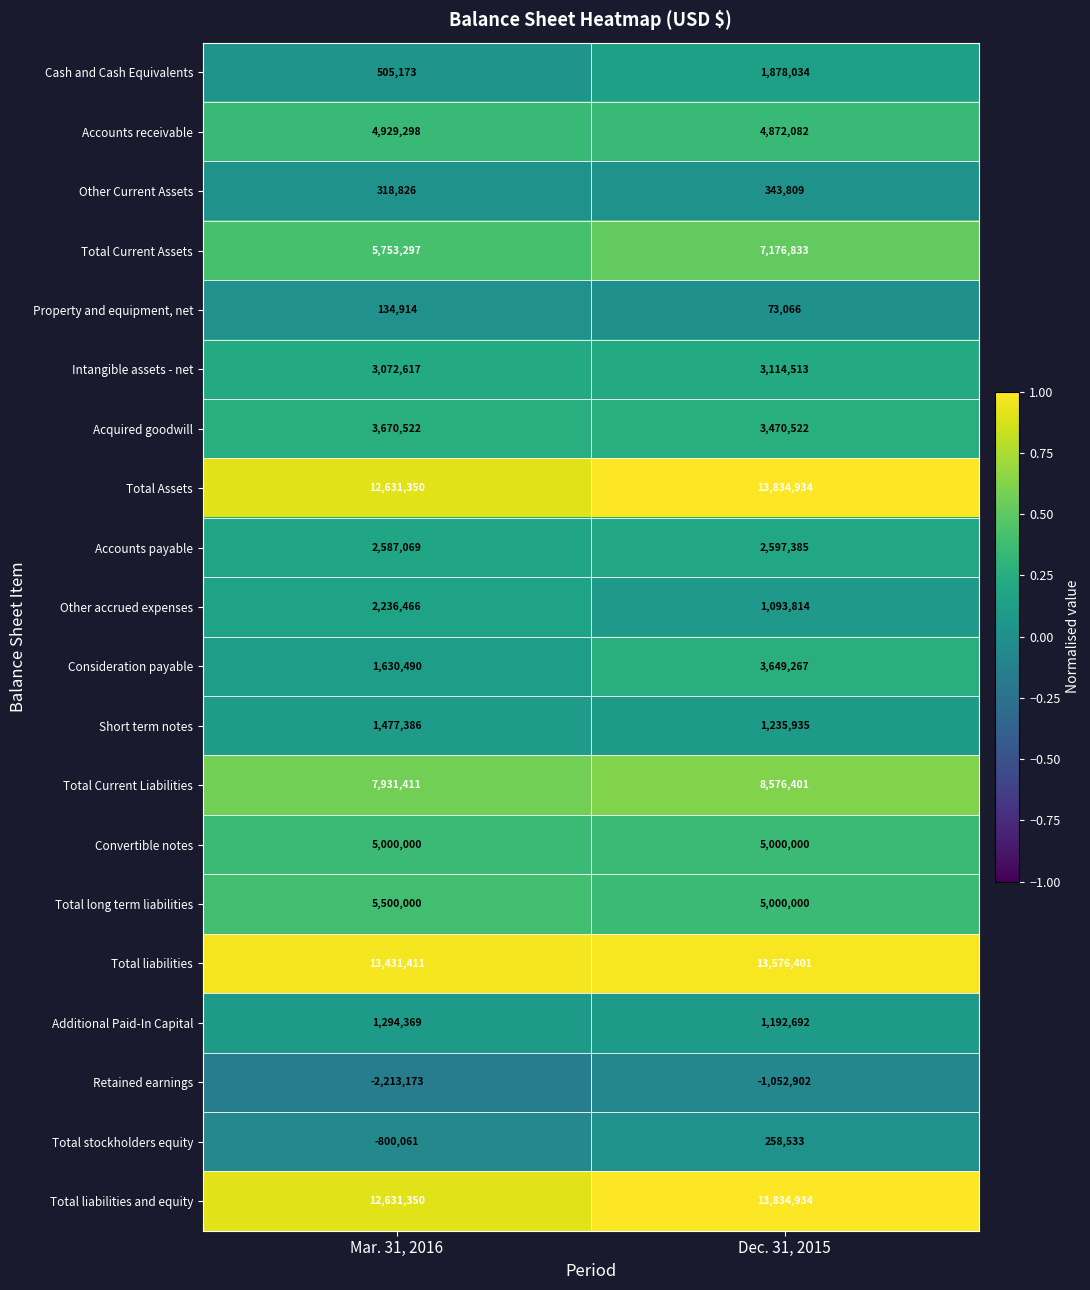

Which series has the largest total across all categories?

Total liabilities